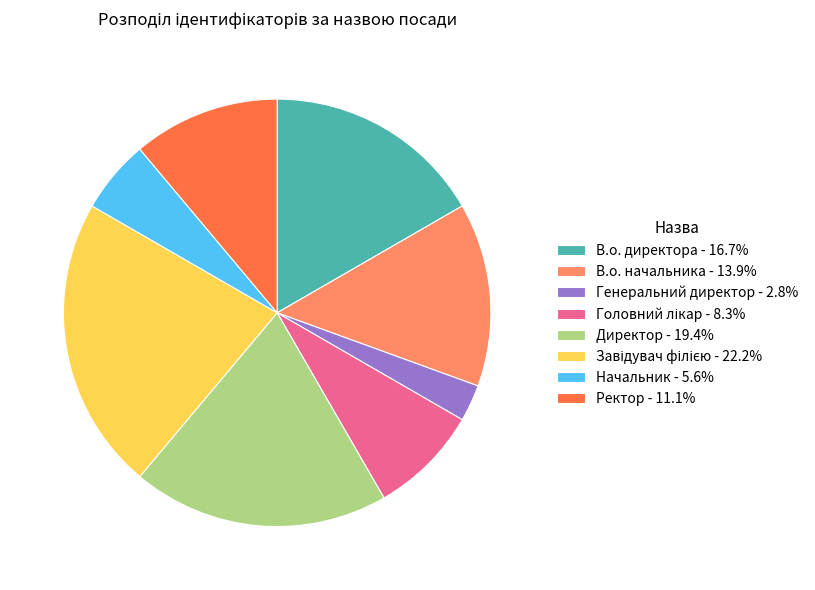

The Генеральний директор slice represents 15% of the pie. True or false?

False